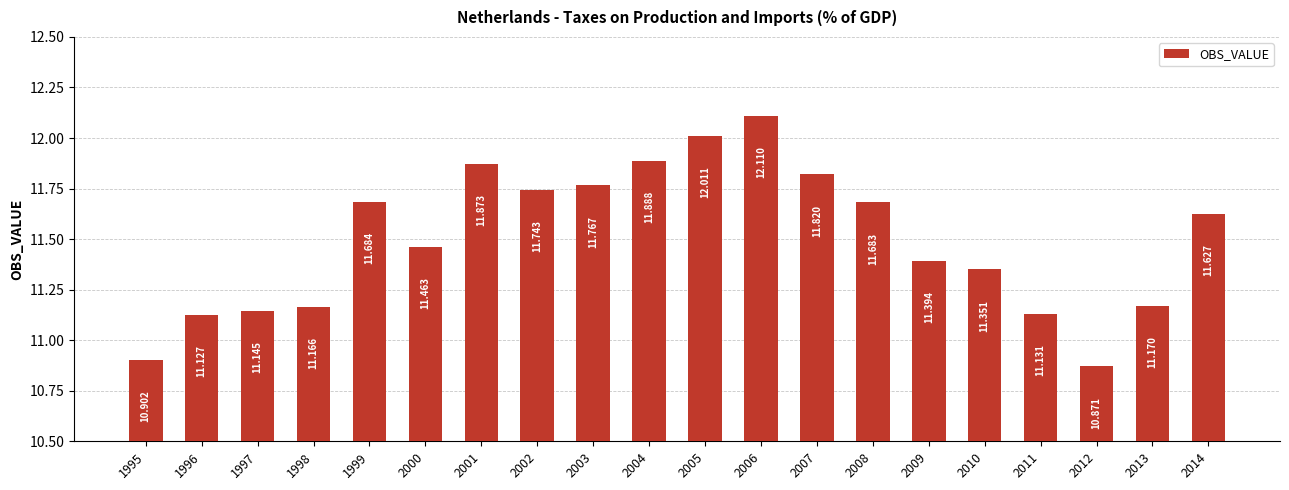

What is the difference between the maximum and second lowest values?

1.2